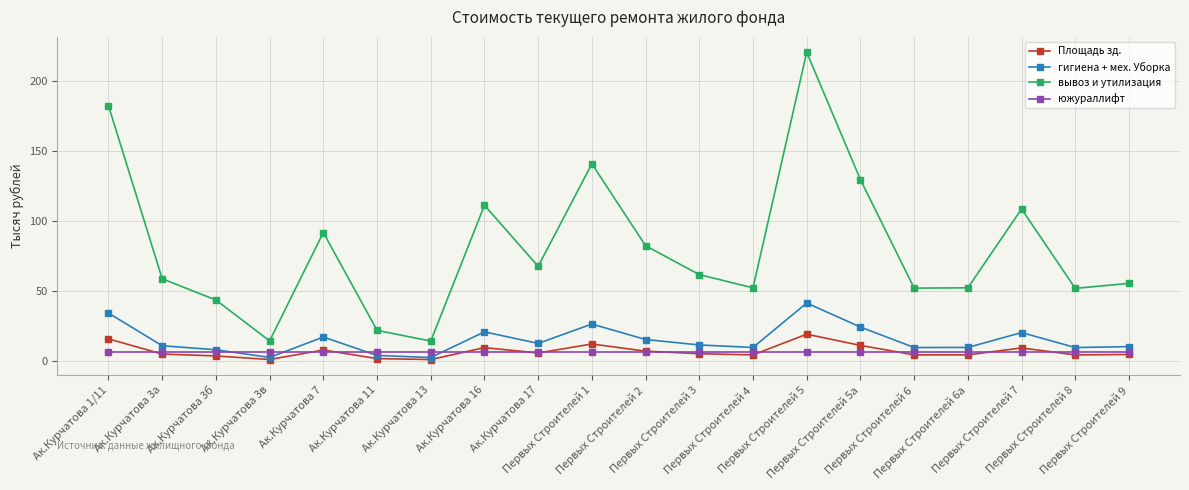

How many interior local peaks does the вывоз и утилизация series have?

5